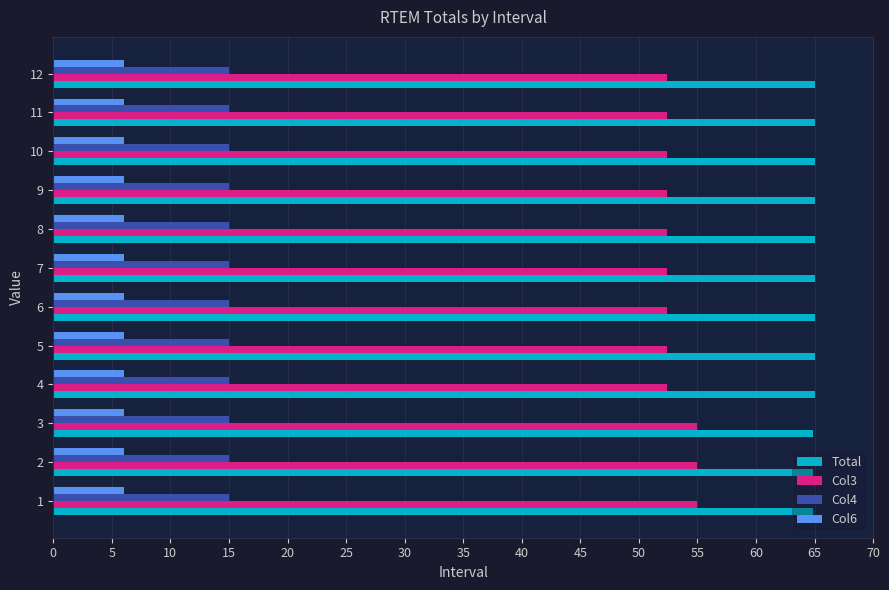

At how many categories does at least one series exceed 37?

12